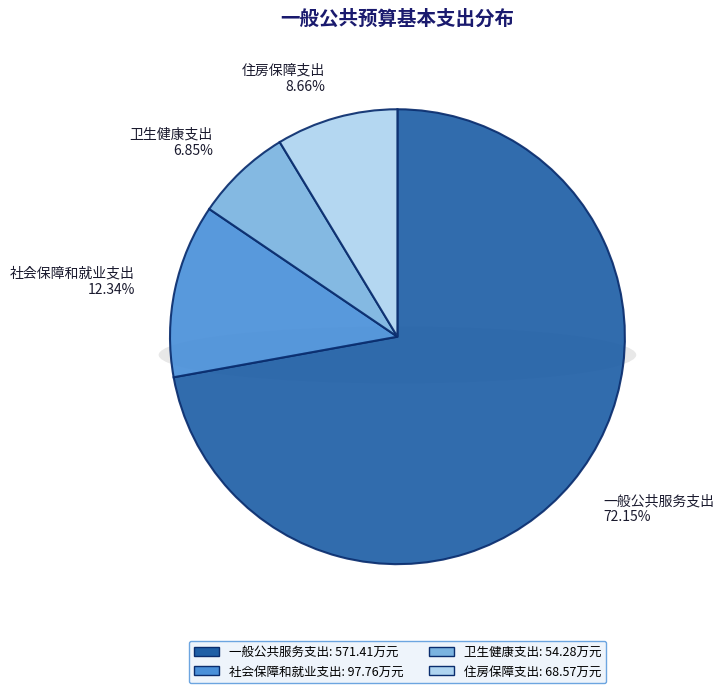

What is the largest slice in the pie chart?

一般公共服务支出